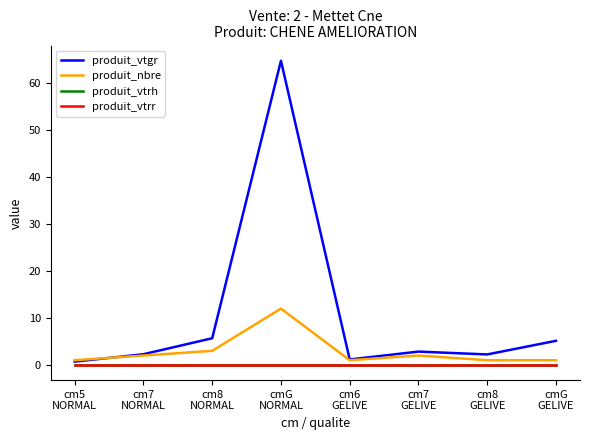

Does the chart display data point markers on the line(s)?

No